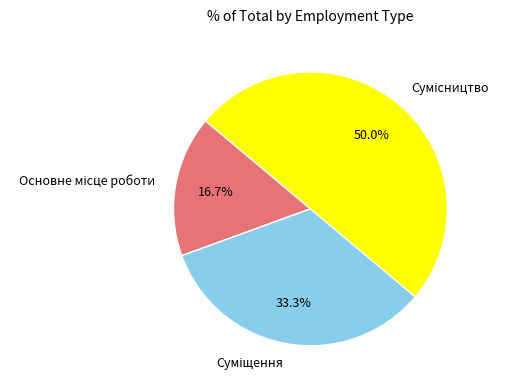

Rank the categories by value from lowest to highest.

Основне місце роботи, Суміщення, Сумісництво